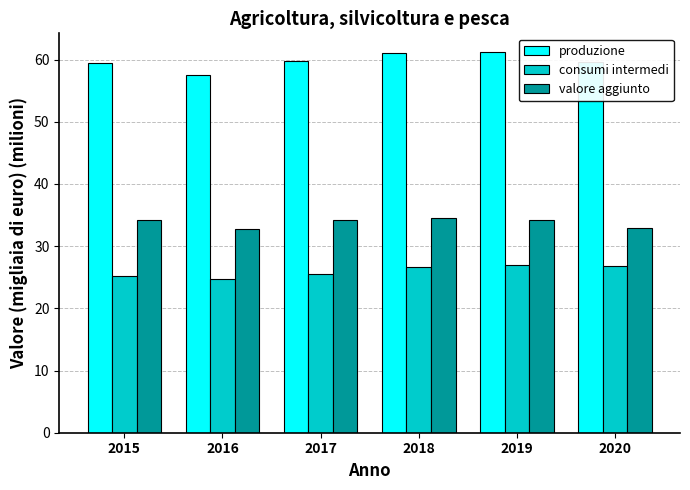

What is the total value across all series at 2016?

115.0